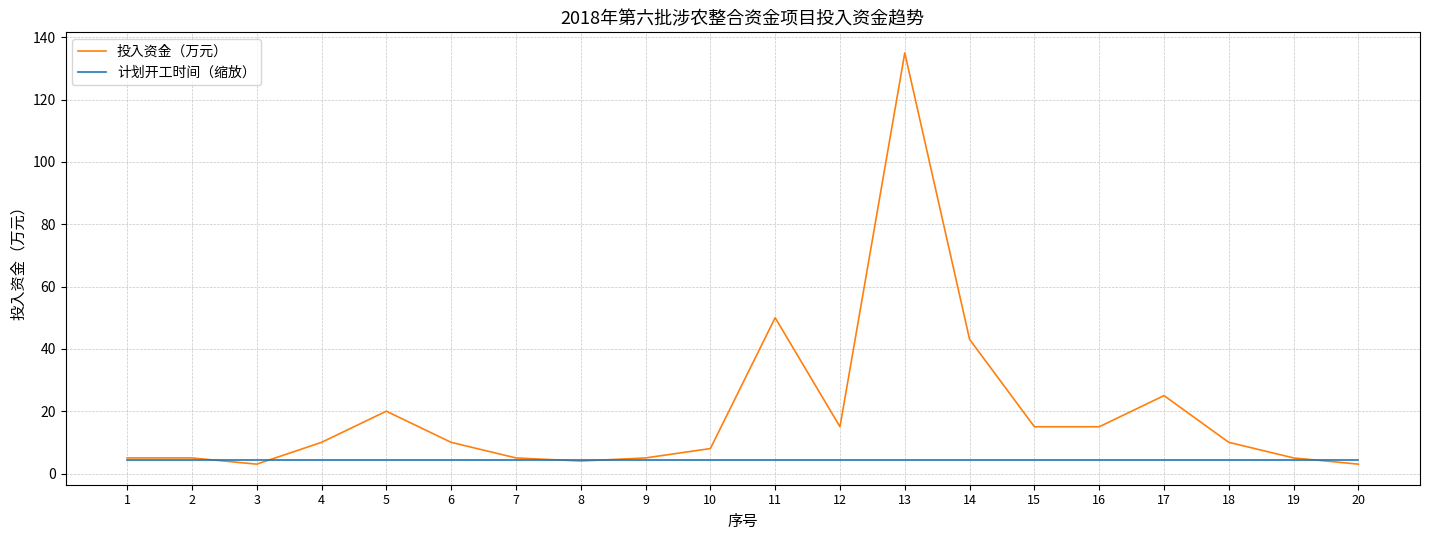

What is the sum of all 投入资金（万元） values?

391.1